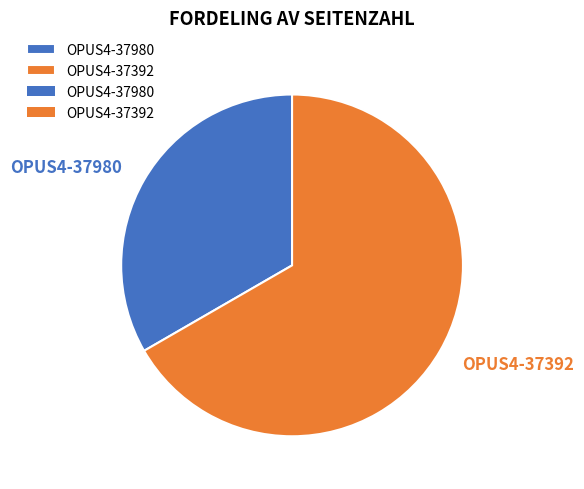

How many slices are in this pie chart?

2